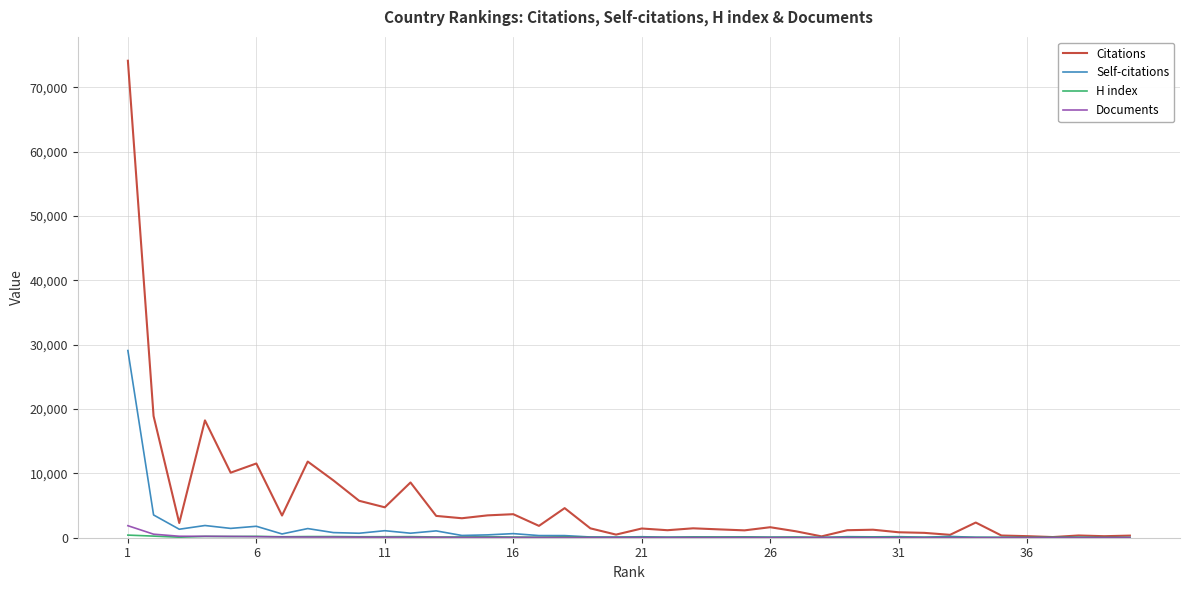

Which series has the largest total across all categories?

Citations